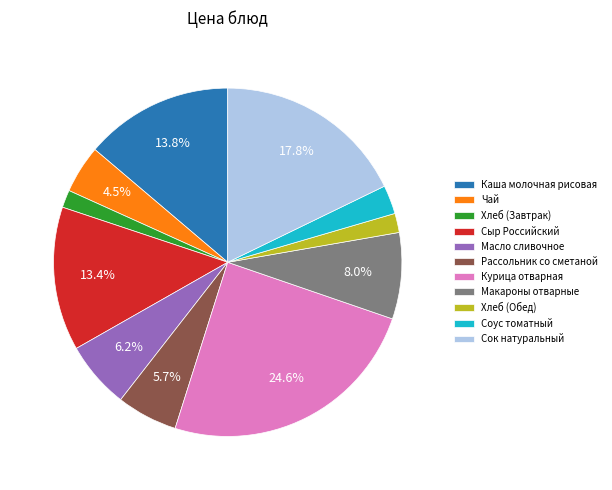

To the nearest percent, what percentage of the pie is Хлеб (Завтрак)?

2%